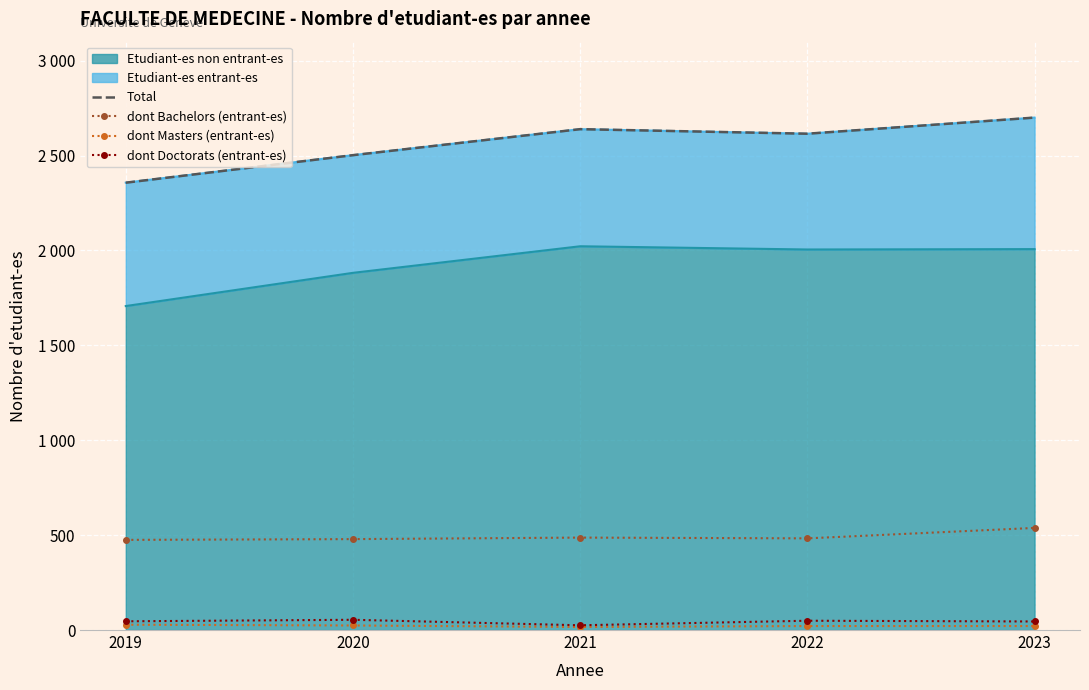

Is the value of dont Bachelors (entrant-es) at 2020 greater than the value of Total at 2021?

No